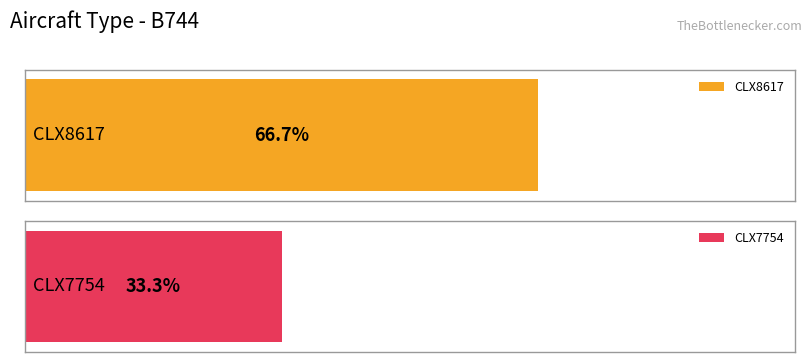

At which label does CLX8617 reach its peak?

B744